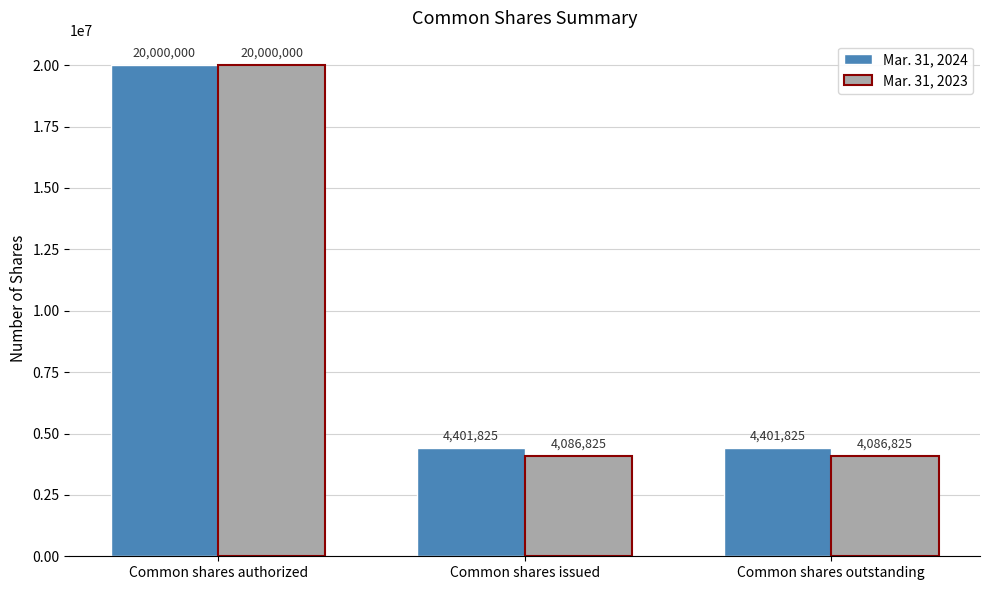

What value does the Mar. 31, 2023 series have at Common shares authorized, to the nearest 100?

20000000